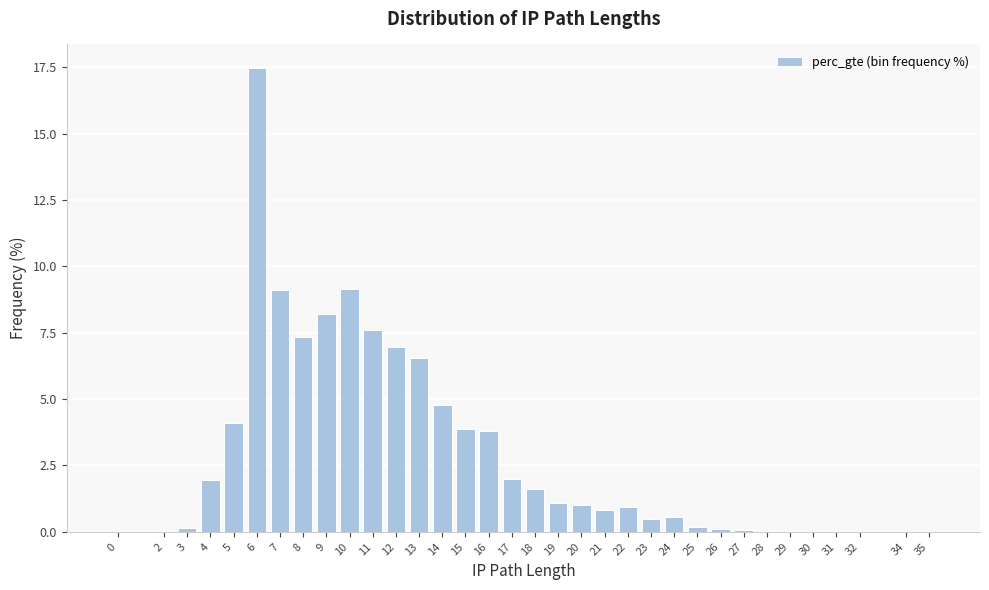

Is it true that the value at 15 is 3.9?

True